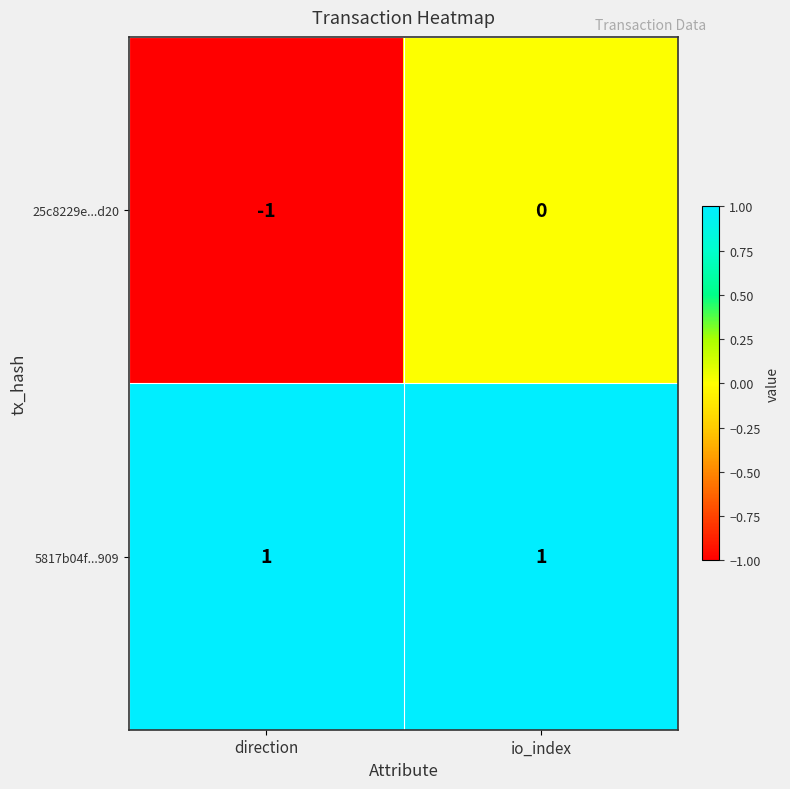

The 5817b04f...909 series shows 1 at io_index. True or false?

True